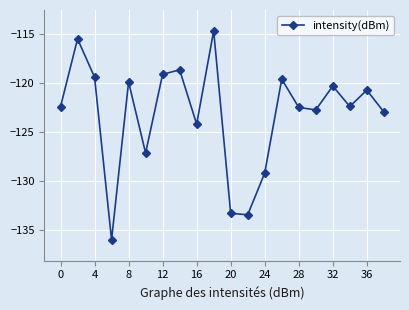

How many lines are shown in the chart?

1